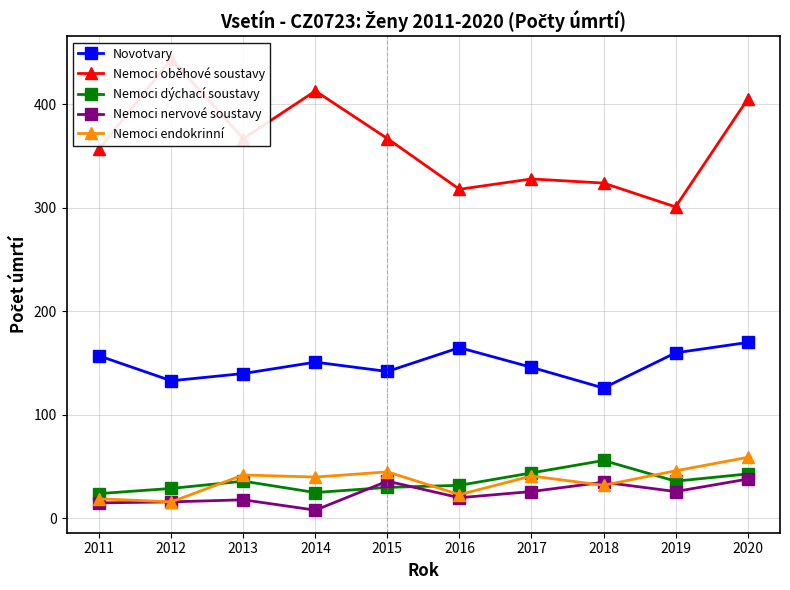

What are all the series names shown in the legend?

Novotvary, Nemoci oběhové soustavy, Nemoci dýchací soustavy, Nemoci nervové soustavy, Nemoci endokrinní